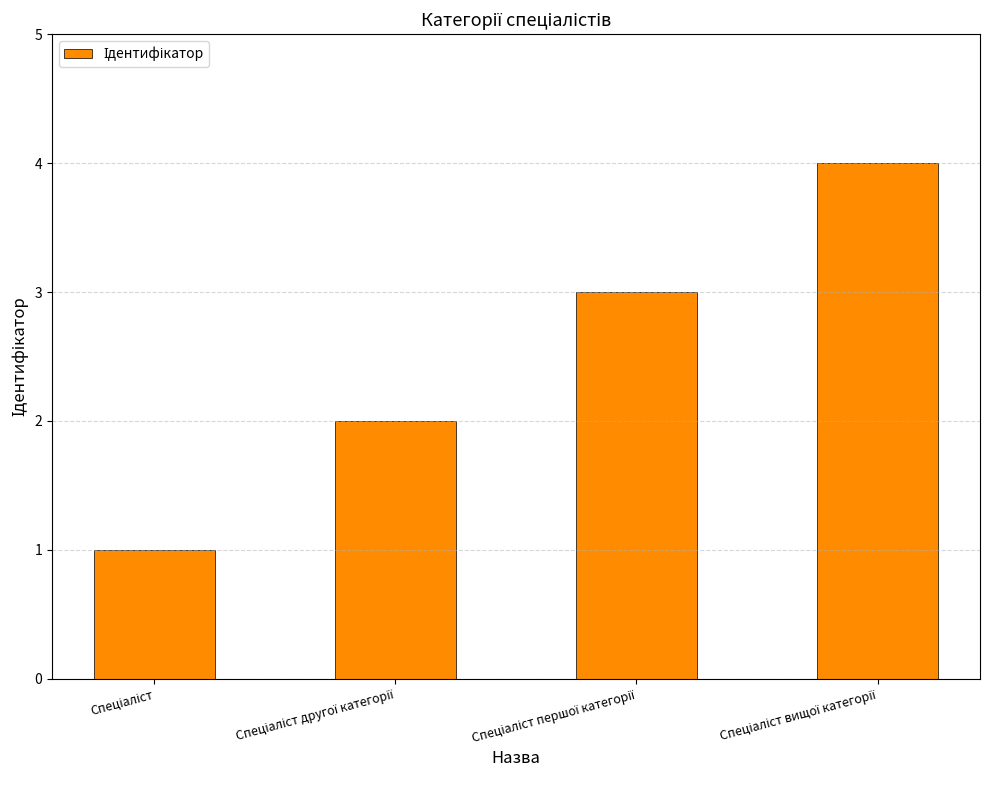

What is the difference between the maximum and second lowest values?

2